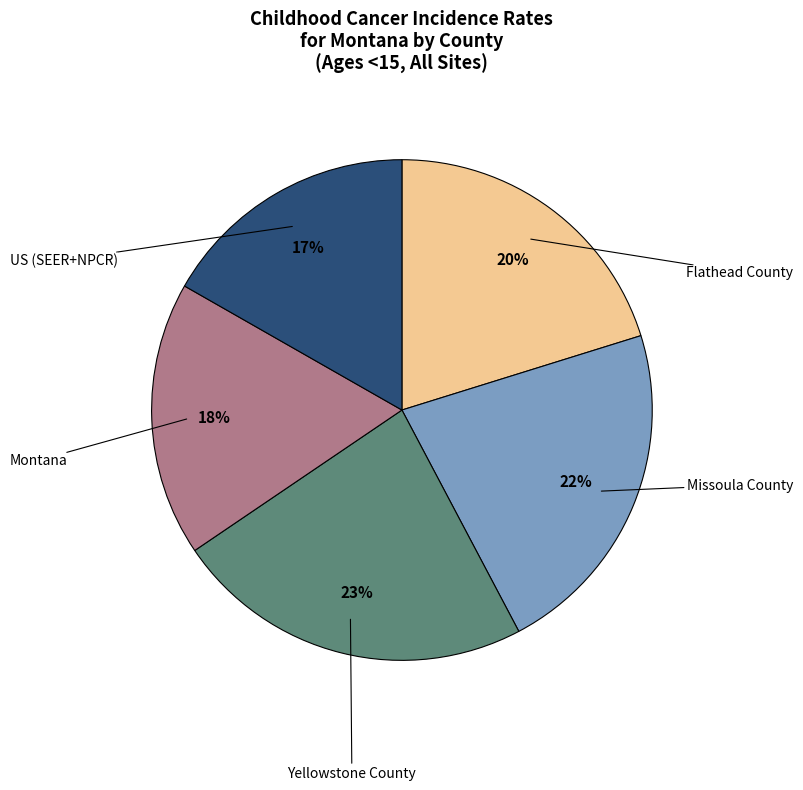

Does any single category account for the majority?

No